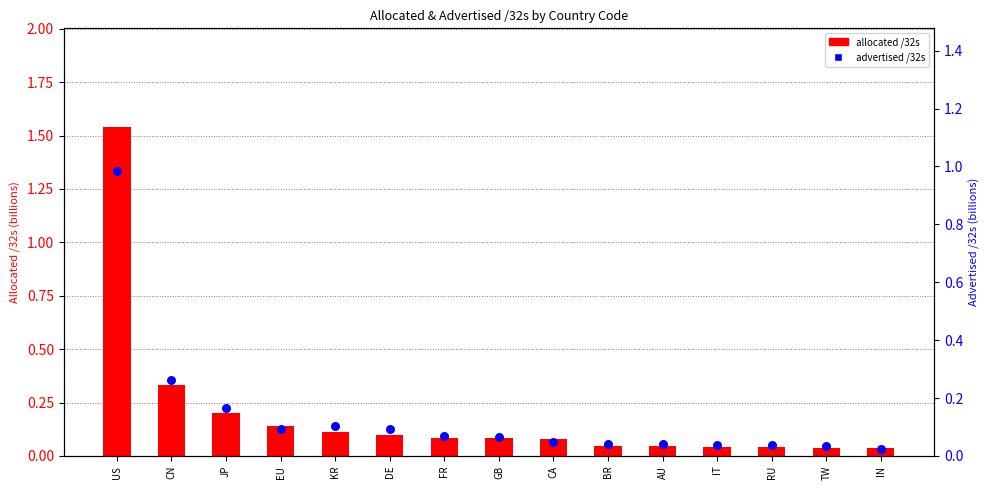

Which series has the largest Y range (max minus min)?

allocated /32s